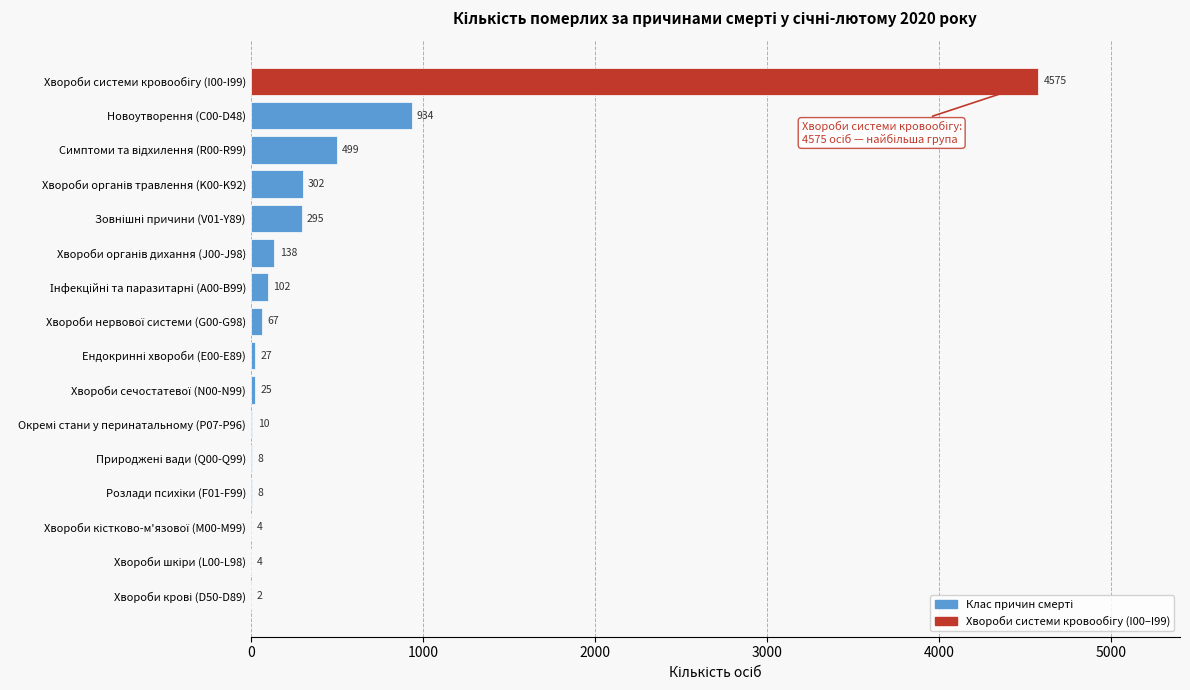

At which label is the value closest to 2288?

Новоутворення (C00-D48)